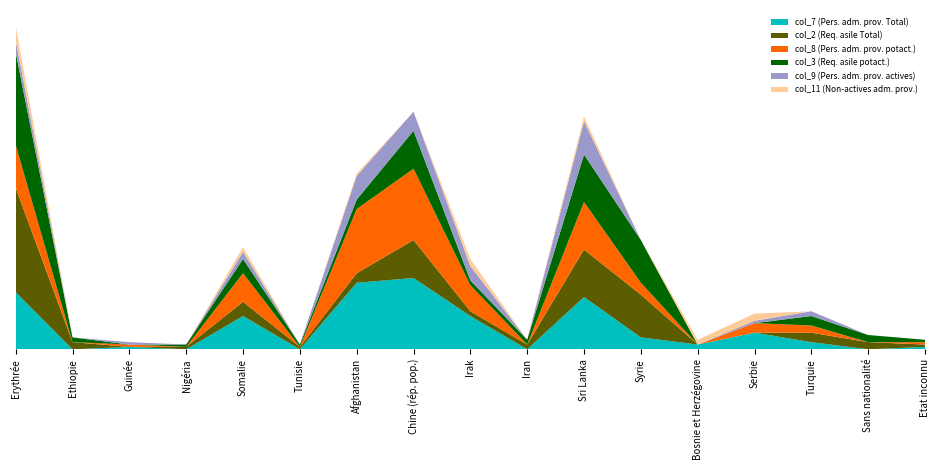

Reading right to left, transcribe all the data shown in this chart.

col_7 (Pers. adm. prov. Total): 1	0	3	7	2	5	22	0	14	30	28	0	14	0	1	0	24
col_2 (Req. asile Total): 1	3	4	0	0	18	20	2	2	16	4	1	6	1	0	3	44
col_8 (Pers. adm. prov. potact.): 1	0	3	4	0	5	20	0	11	30	27	0	12	0	1	0	18
col_3 (Req. asile potact.): 1	3	4	0	0	18	20	2	2	16	4	1	6	1	0	2	39
col_9 (Pers. adm. prov. actives): 0	0	2	1	0	0	14	0	6	8	10	0	3	0	1	0	5
col_11 (Non-actives adm. prov.): 0	0	0	3	2	0	2	0	3	0	1	0	2	0	0	0	6